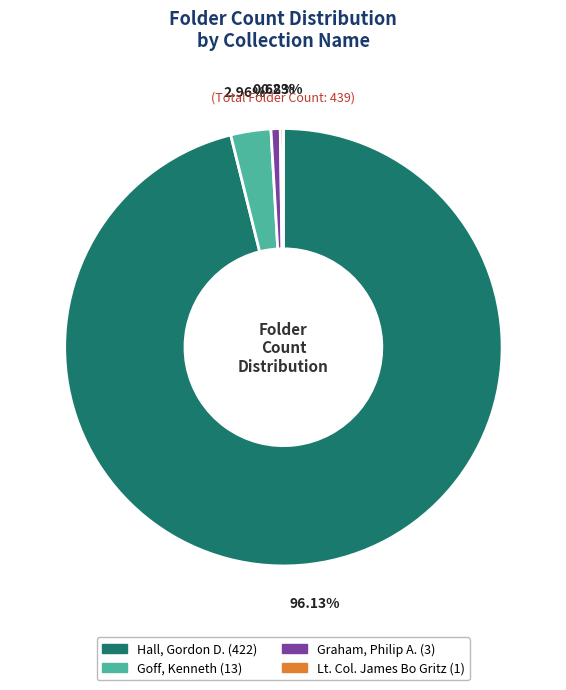

To the nearest percent, what percentage of the pie is Graham, Philip A.?

1%